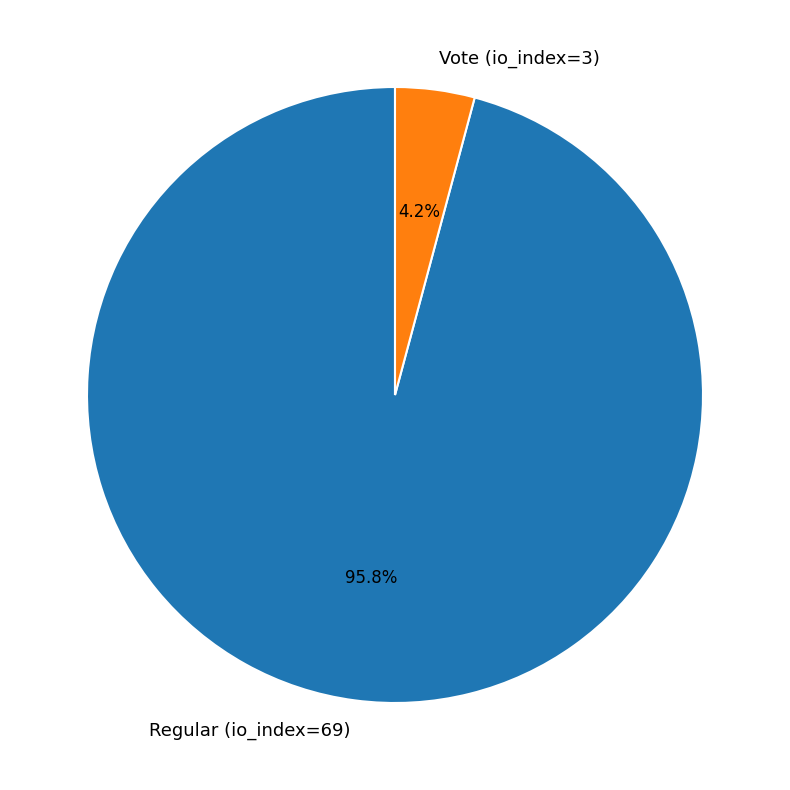

Which slice is the smallest?

Vote (io_index=3)